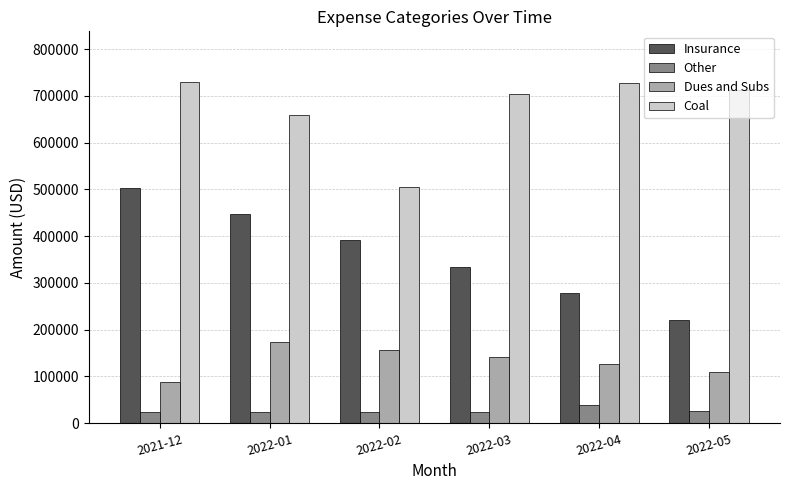

Does the chart contain any negative values?

No